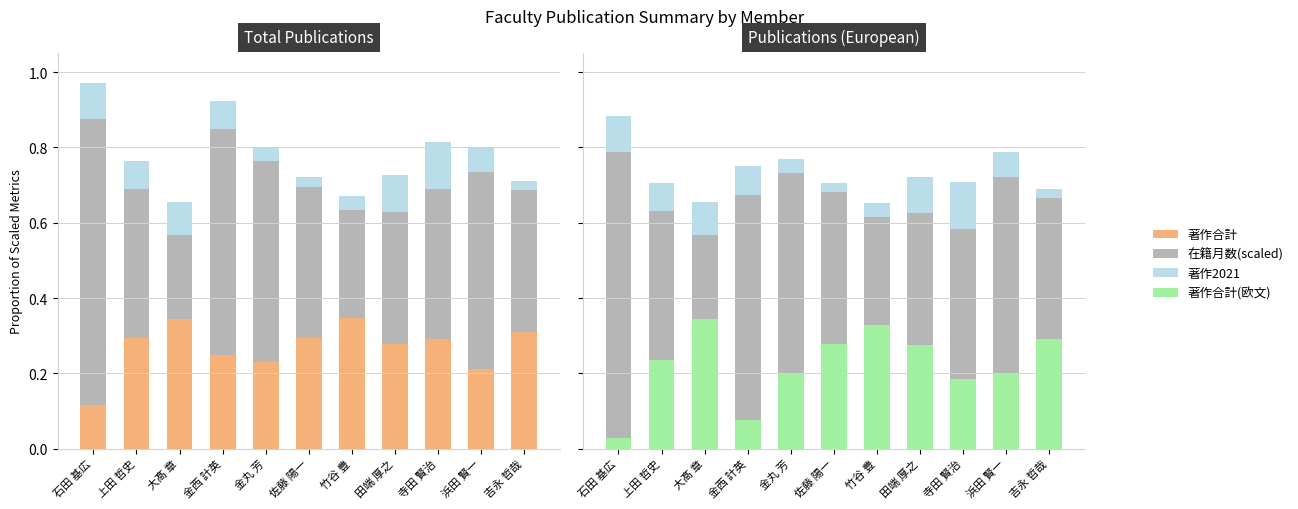

How many 著作2021 values are between 0 and 1?

11